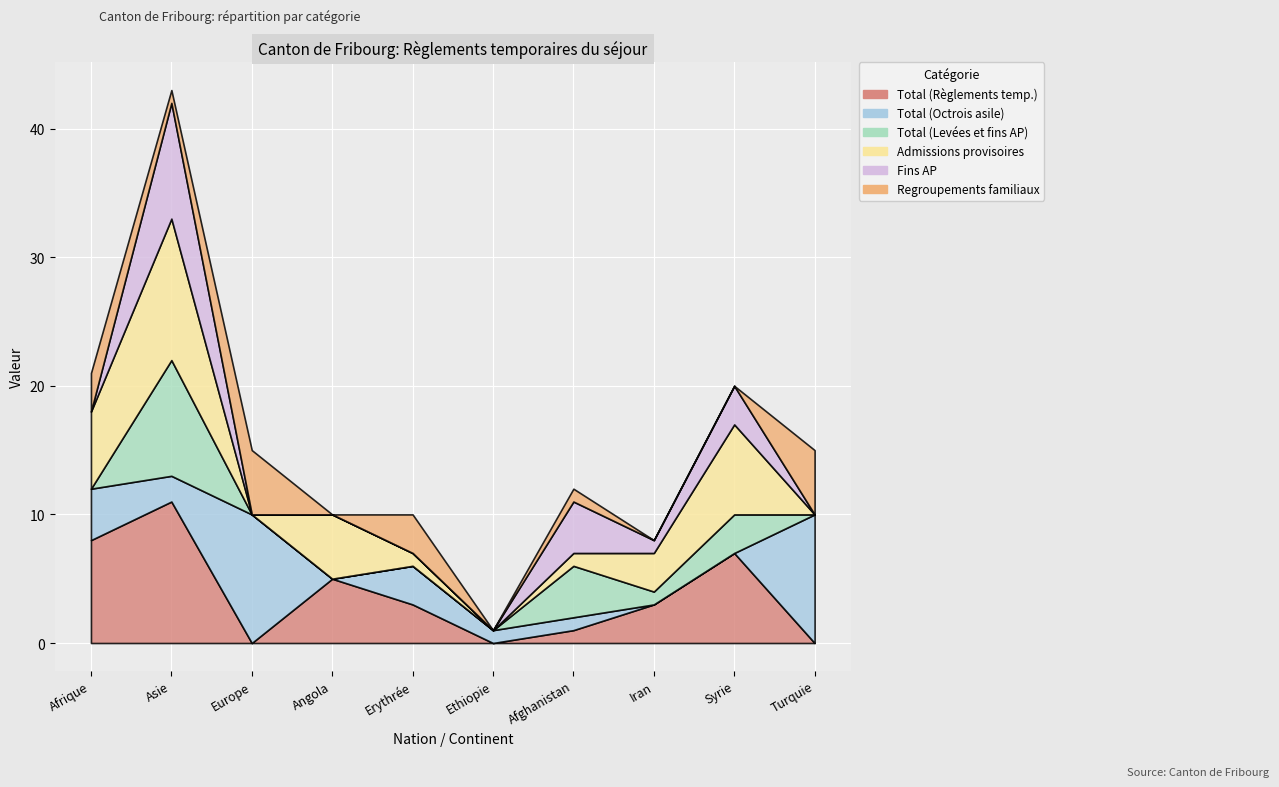

How many data points does each series have?

10